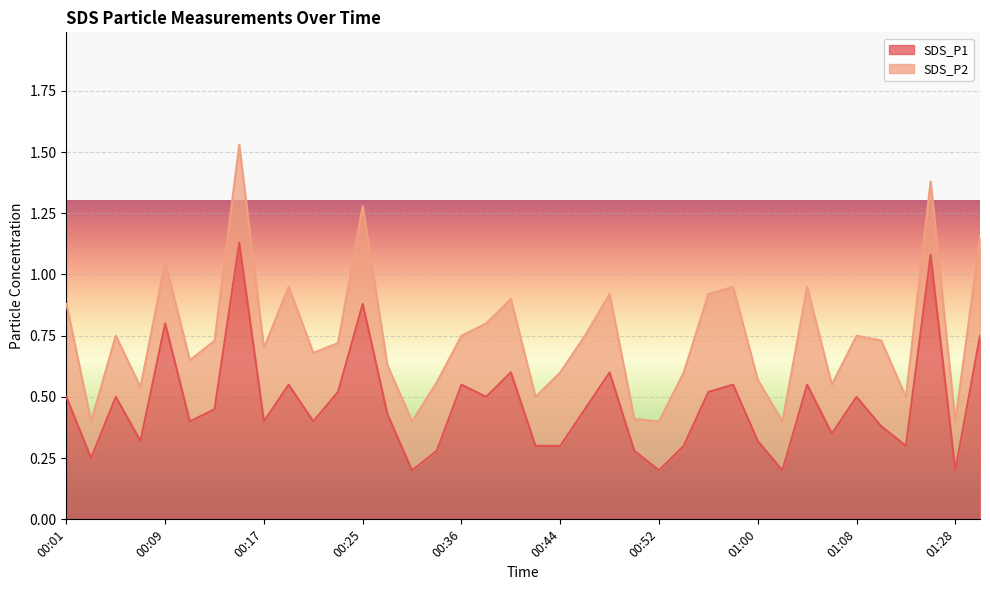

How many points are lower than both their immediate neighbors (excluding endpoints)?

12